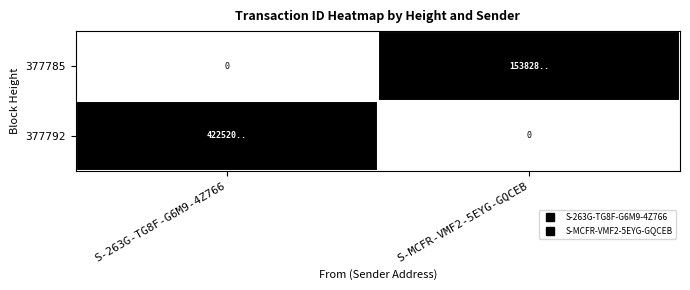

True or false: 377792 has a value of 1 at S-263G-TG8F-G6M9-4Z766.

False